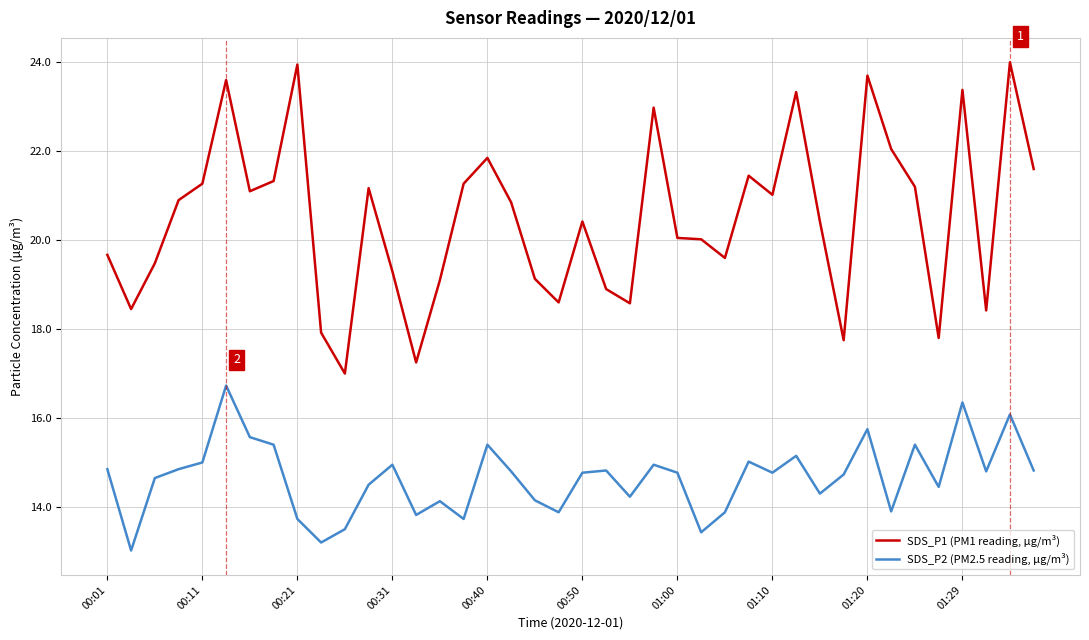

Which series has the largest total across all categories?

SDS_P1 (PM1 reading, µg/m³)